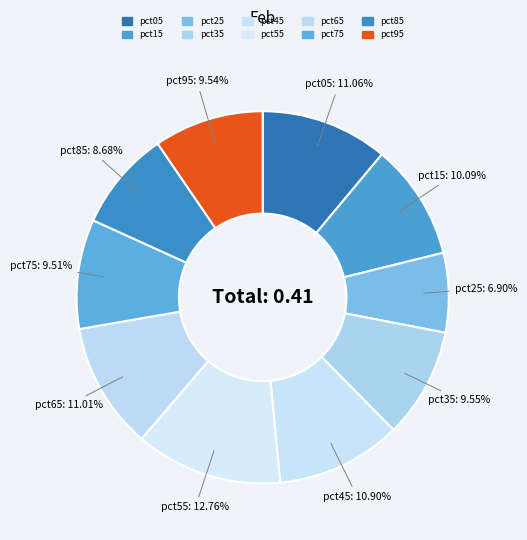

Which category has the biggest portion of the pie?

pct55